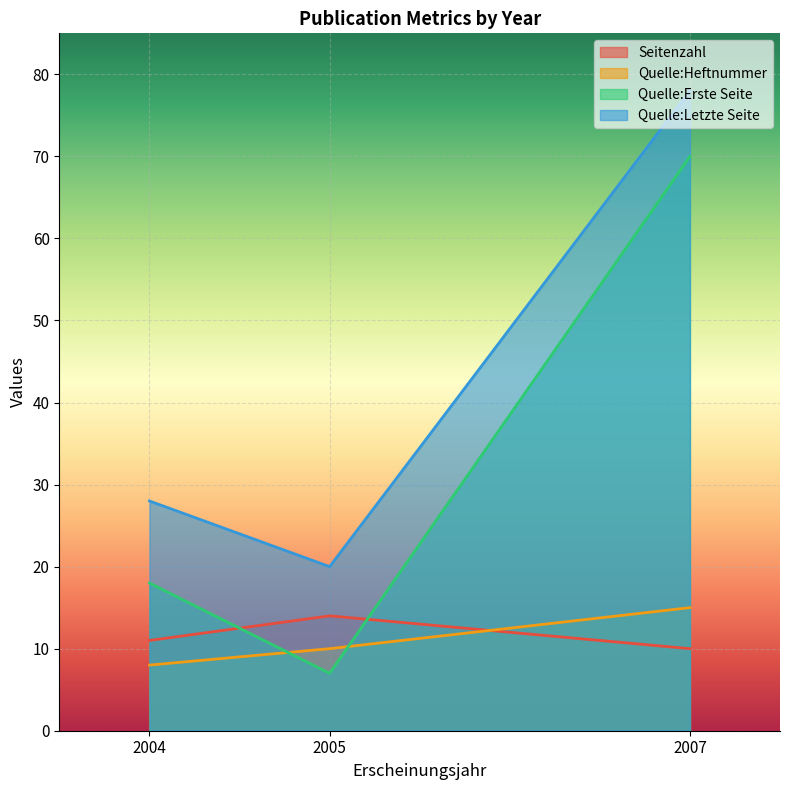

What is the smallest value displayed?

7